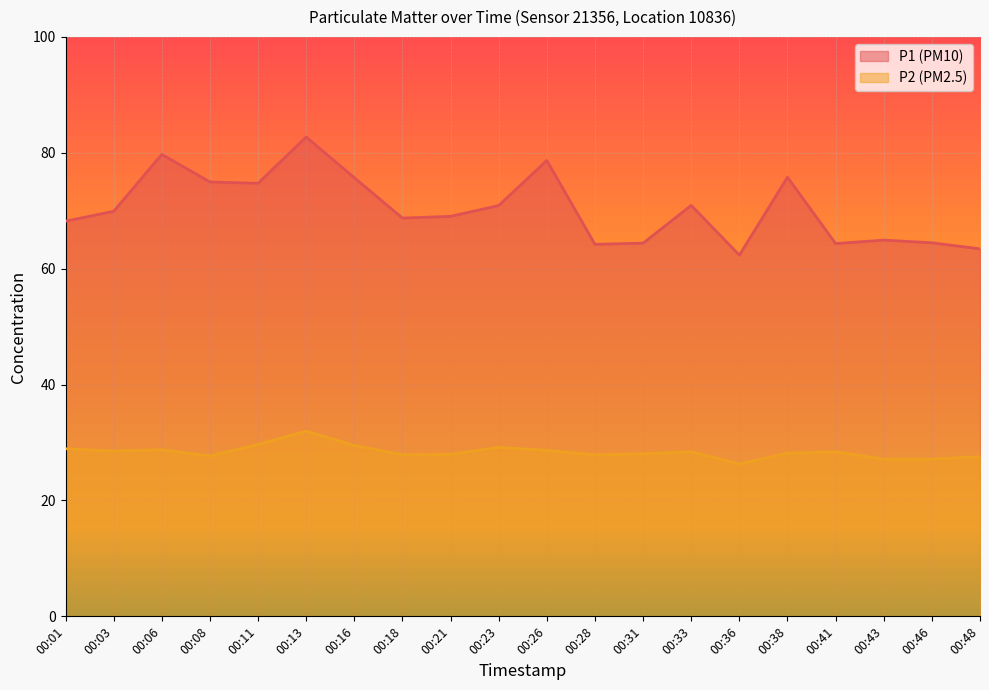

At which label does P1 reach its peak?

00:13